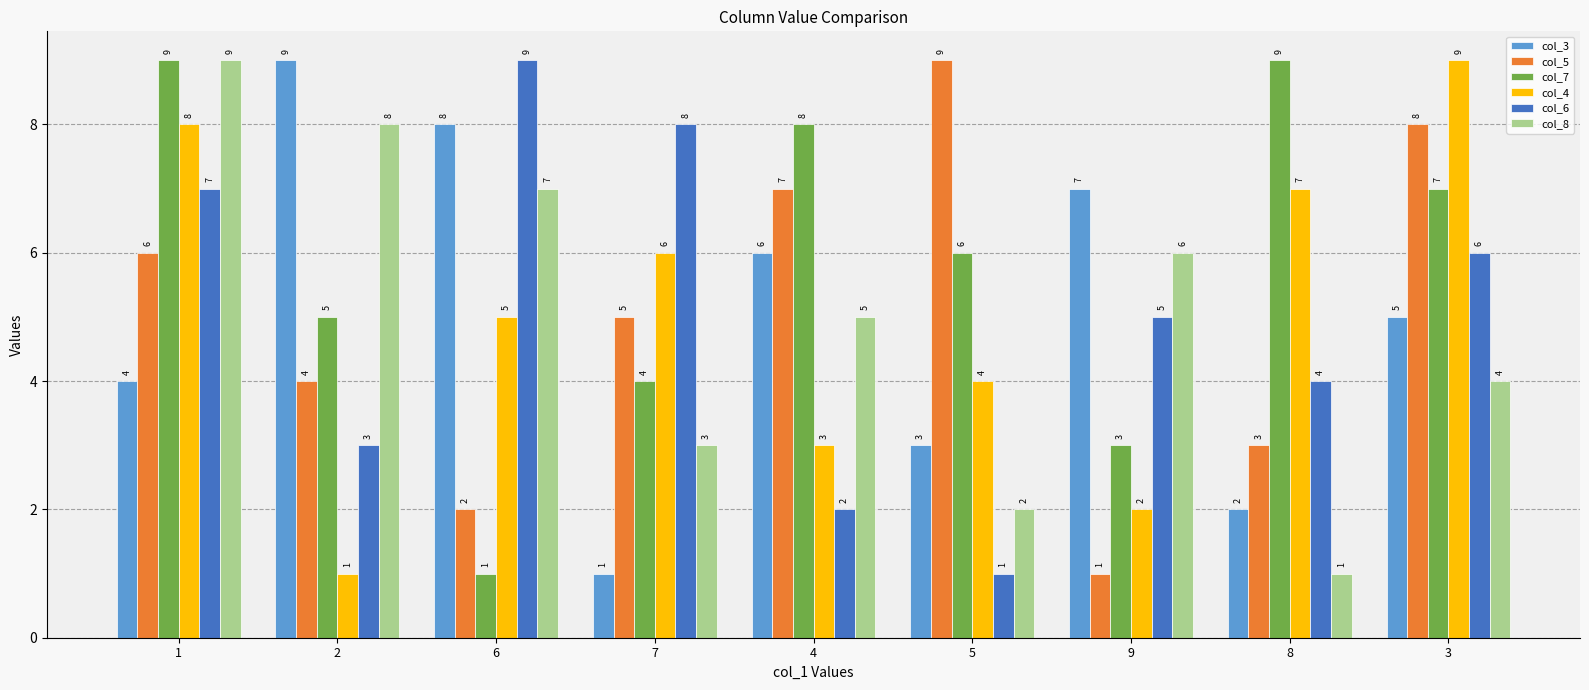

What is the total value across all series at 4?

31